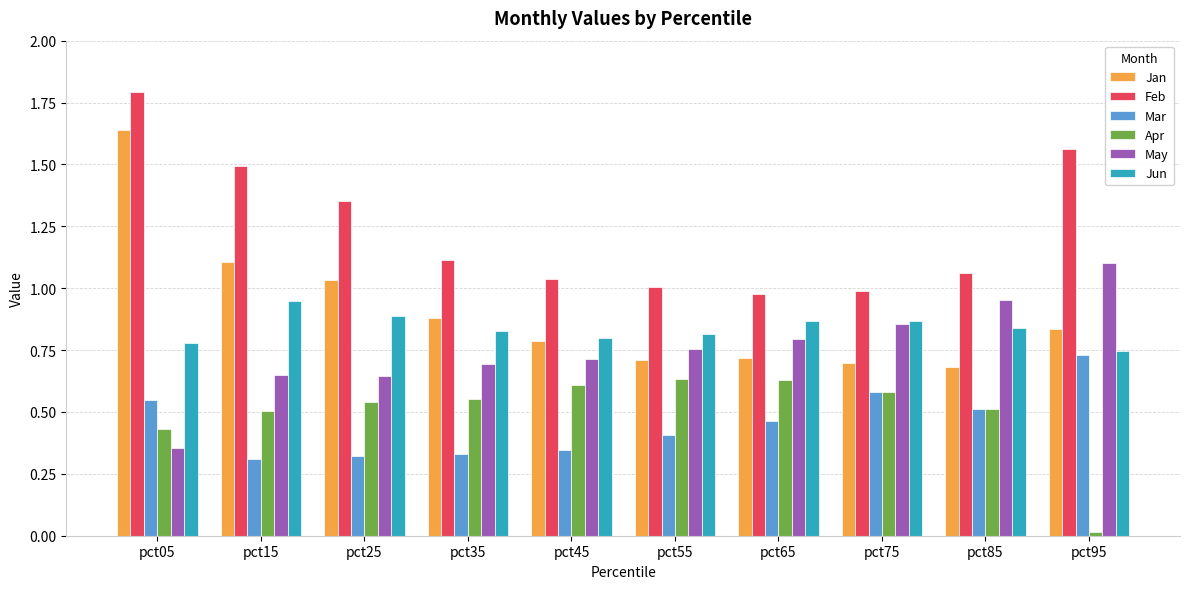

True or false: Apr has a value of 0.3 at pct25.

False